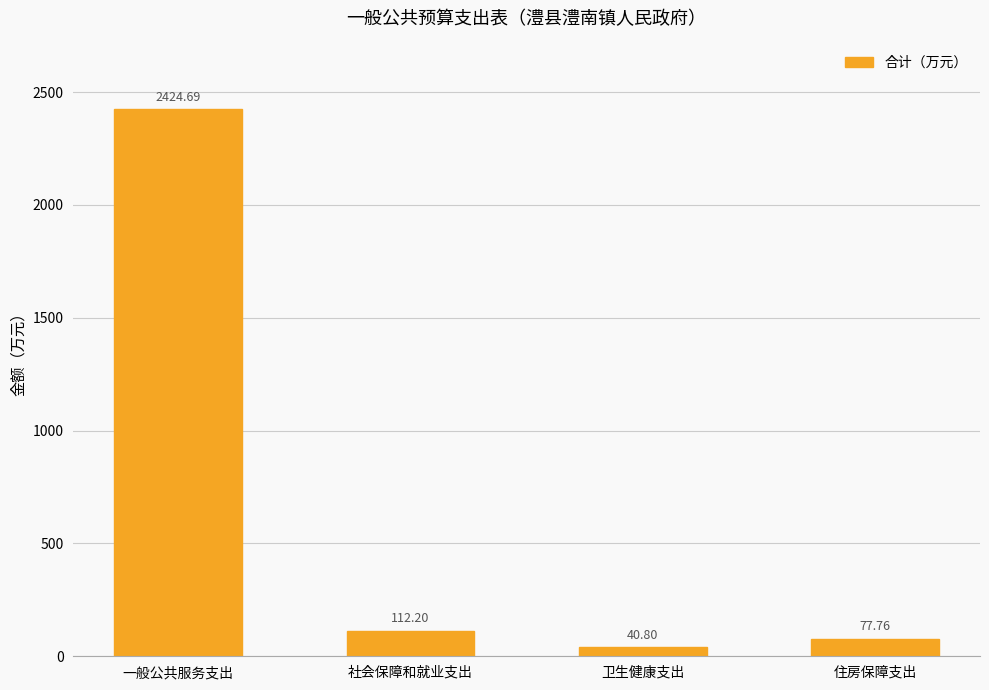

Which label corresponds to the smallest value in the chart?

卫生健康支出